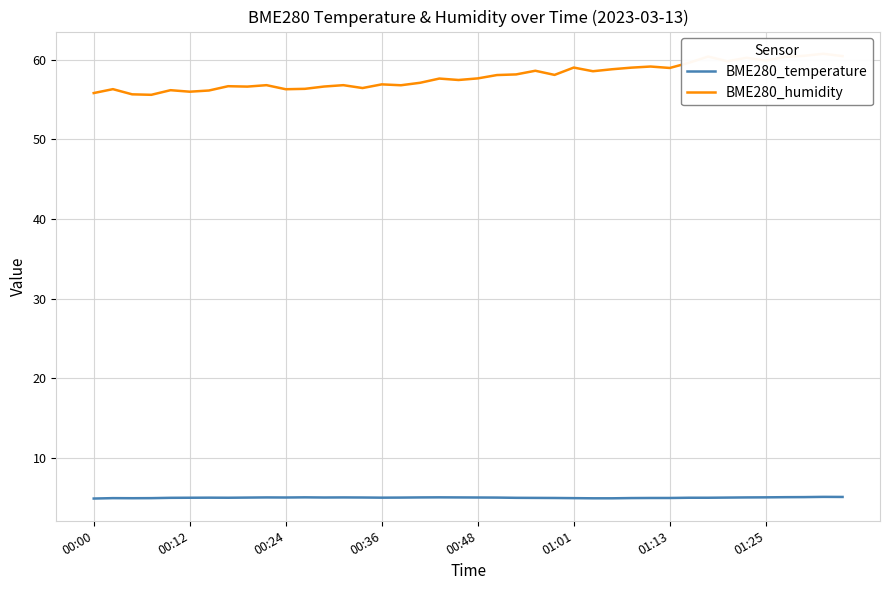

What is the spread (max minus min) of values at 32?

55.4